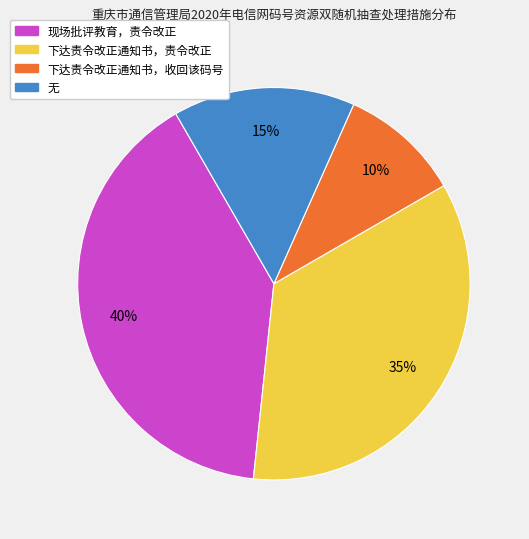

Which has a higher value, 无 or 现场批评教育，责令改正?

现场批评教育，责令改正